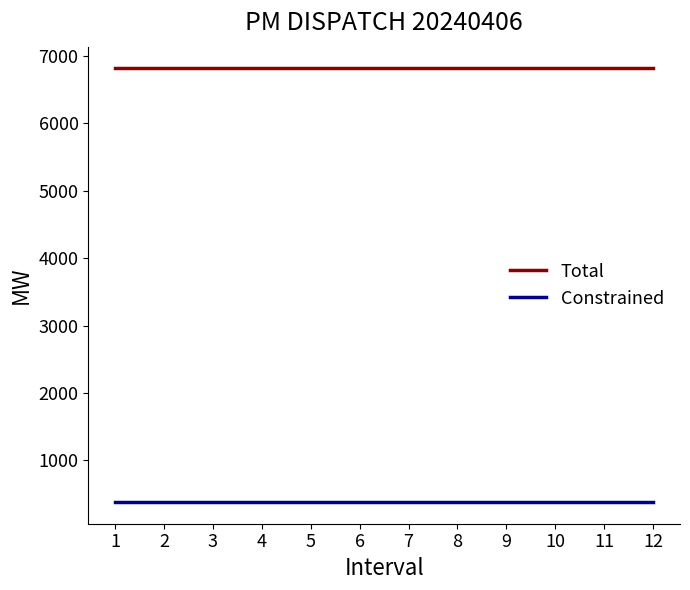

Reading right to left, extract all data points from this chart.

Total: 12=6816.5	11=6816.5	10=6816.5	9=6816.5	8=6816.5	7=6816.5	6=6816.5	5=6816.5	4=6816.5	3=6816.5	2=6816.5	1=6816.5
Constrained: 12=380.4	11=380.4	10=380.4	9=380.4	8=380.4	7=380.4	6=380.4	5=380.4	4=380.4	3=380.4	2=380.4	1=380.4